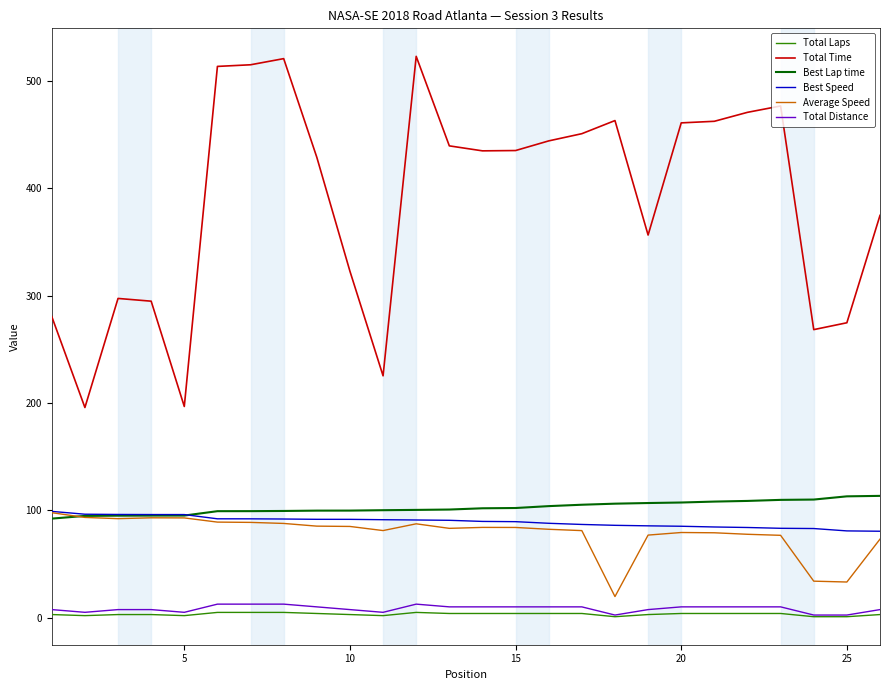

What is the highest value of the Total Distance series?

12.7